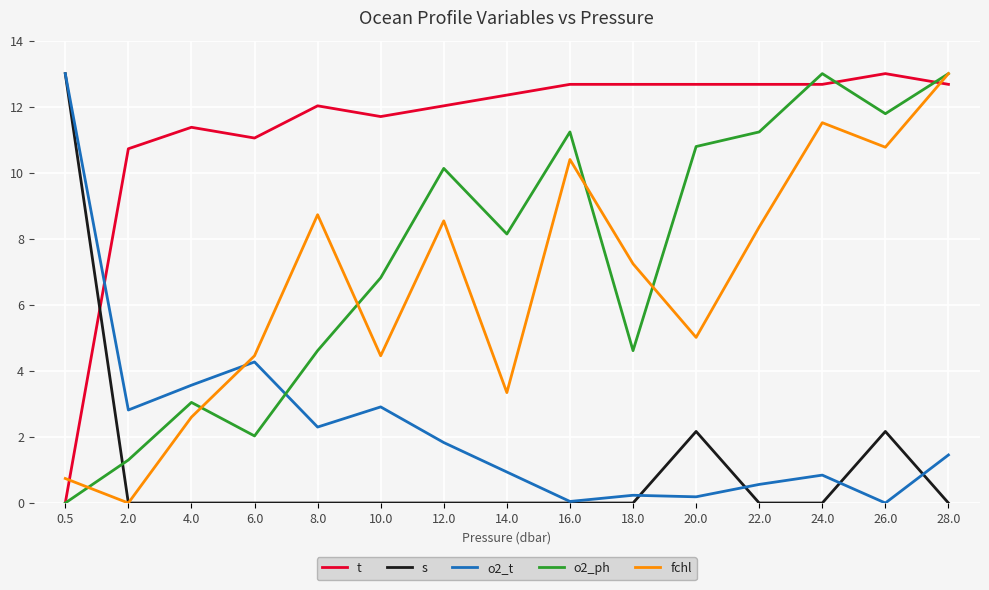

What is the difference between the highest and lowest values at 24.0?

13.0